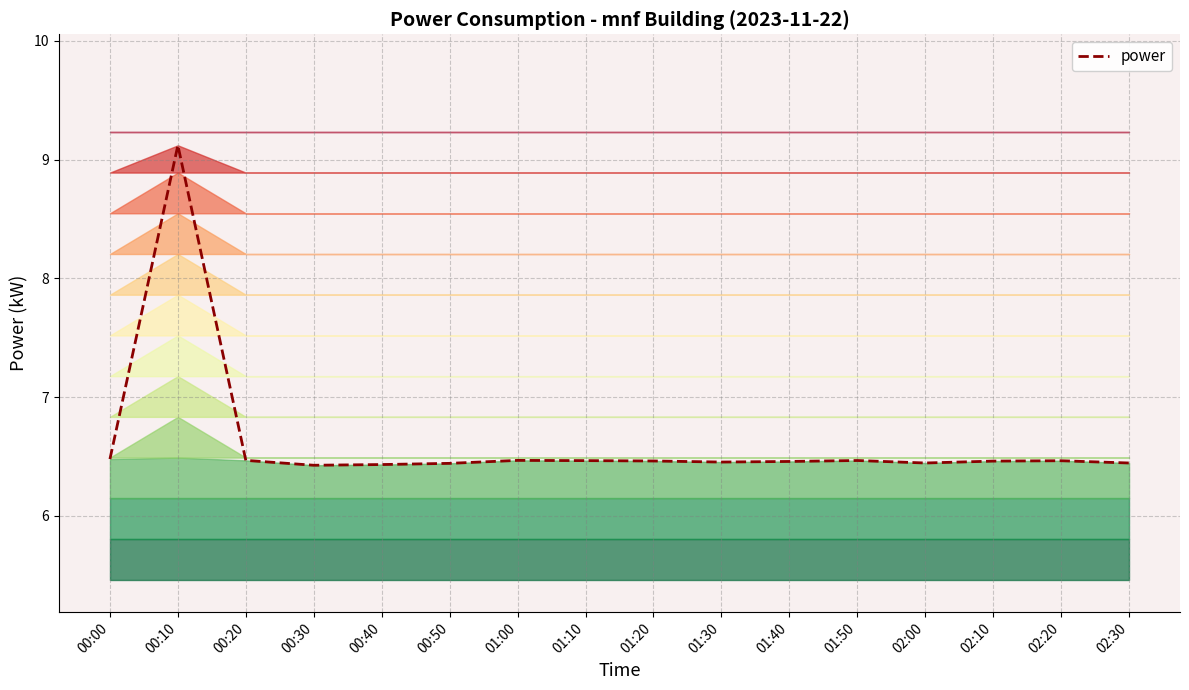

How many categories are shown in the chart?

16